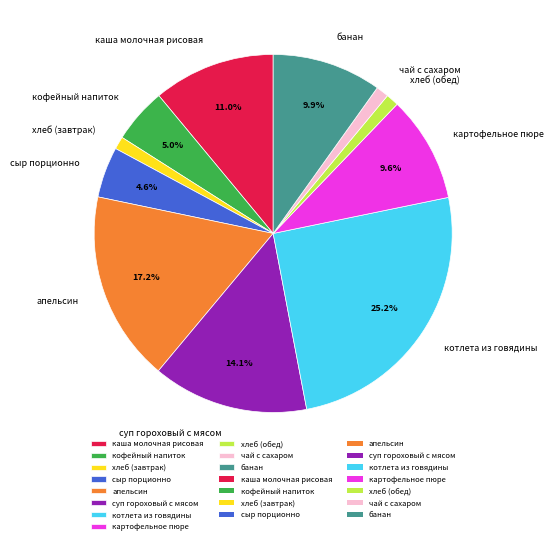

To the nearest percent, what is the combined percentage of банан and хлеб (обед)?

11%